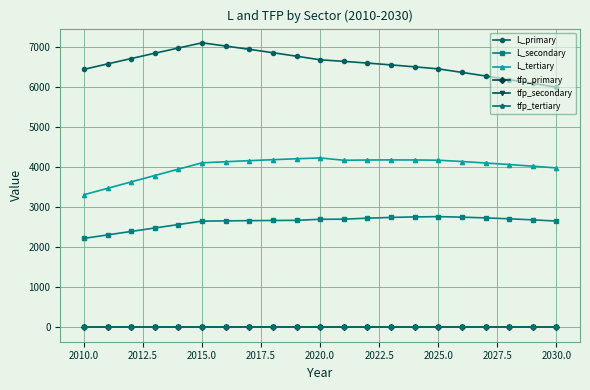

What is the value of the L_primary point at the 12th from the left?

6652.3